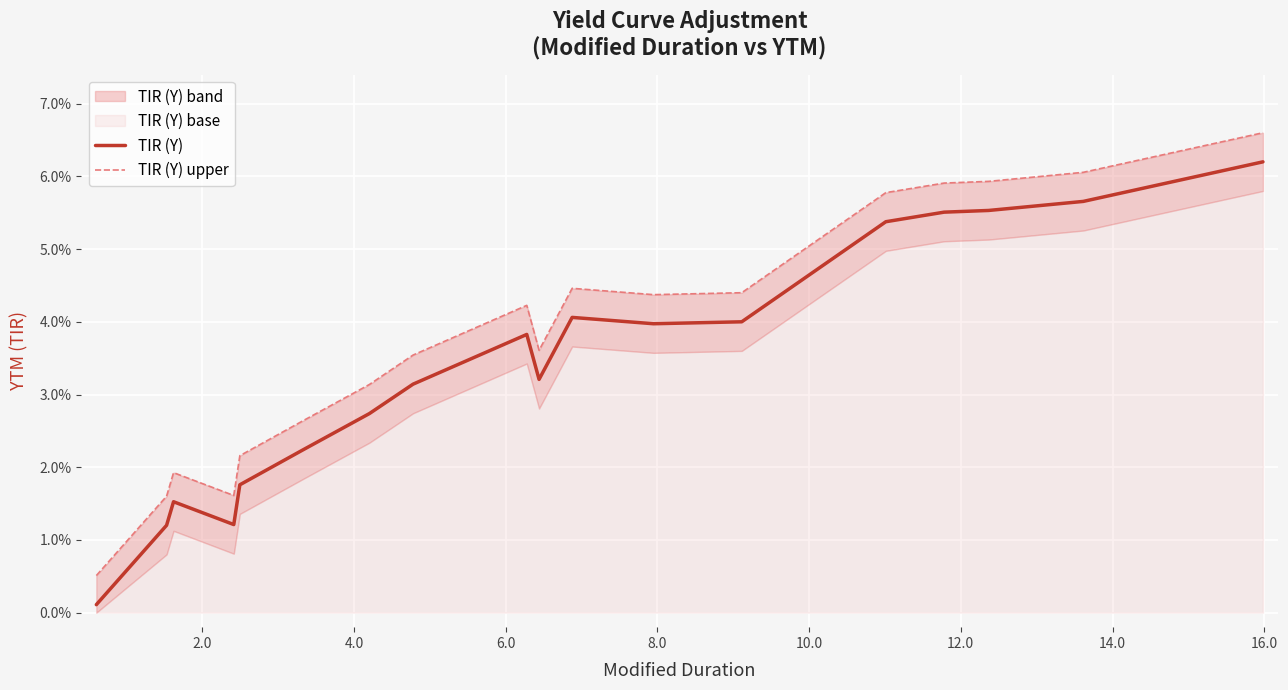

What is the total value across all series at 12.0?

0.1